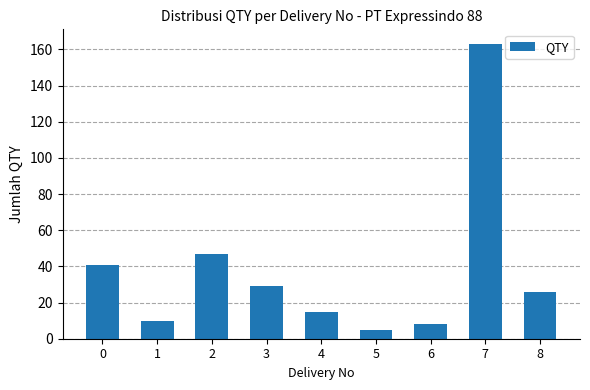

What is the value of the 2nd bar from the left?

10